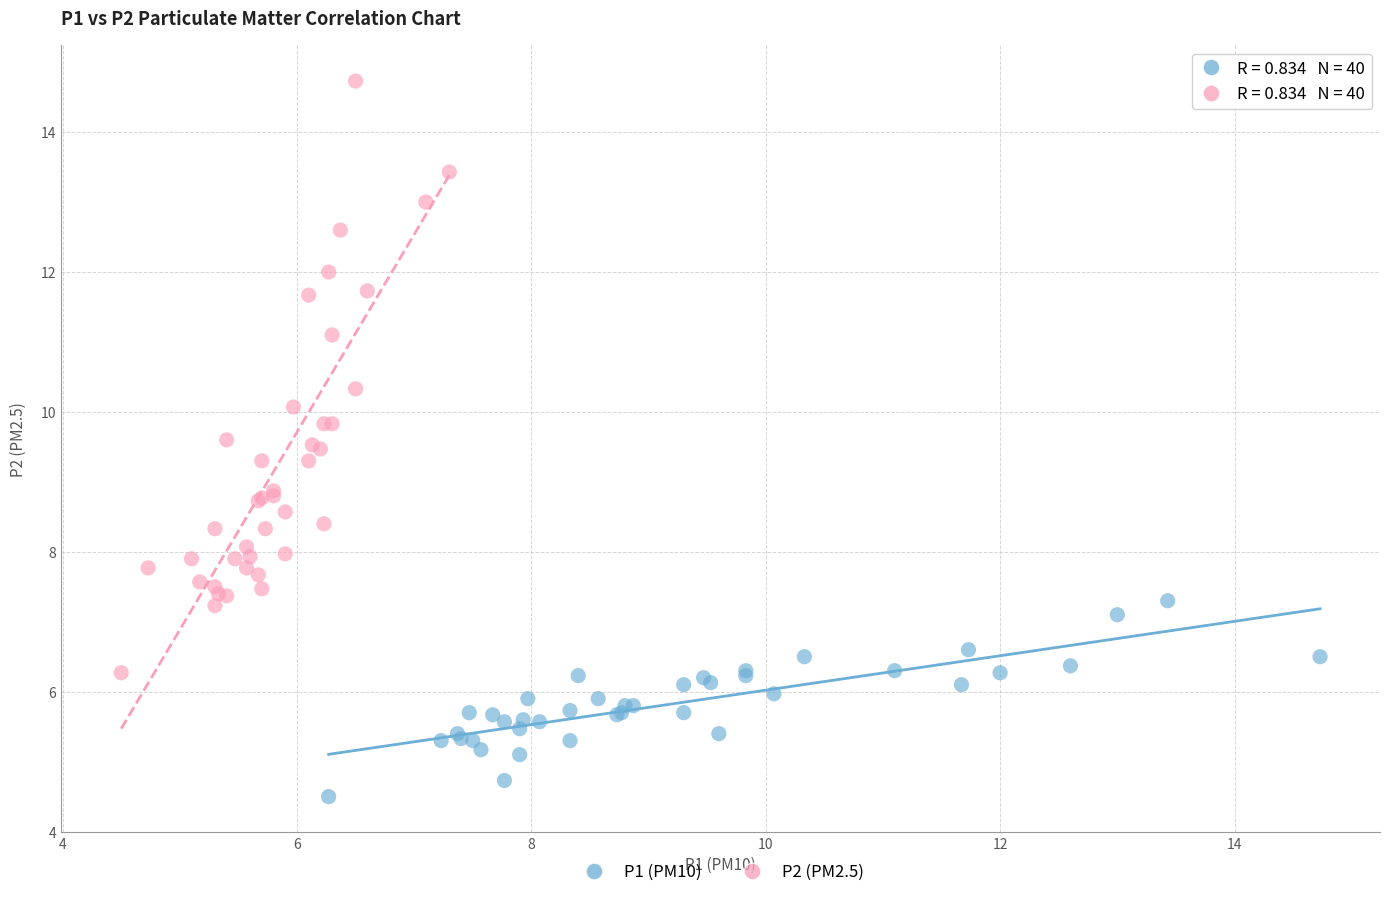

Which series contains the lowest Y value?

P1 (PM10)